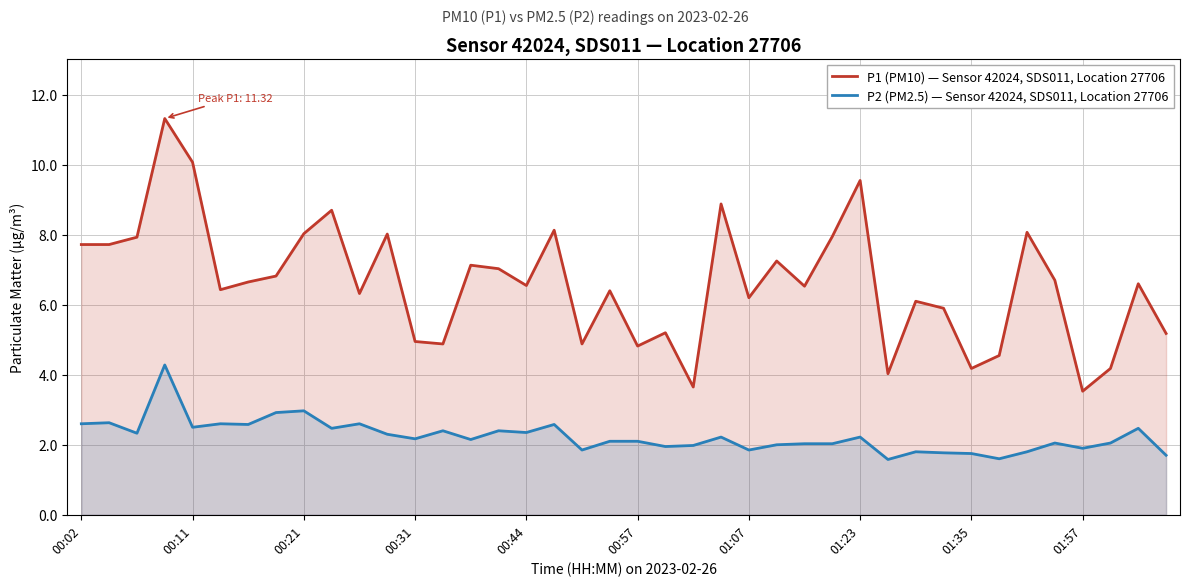

List the series in order of their peak value, highest first.

P1 (PM10) — Sensor 42024, SDS011, Location 27706, P2 (PM2.5) — Sensor 42024, SDS011, Location 27706